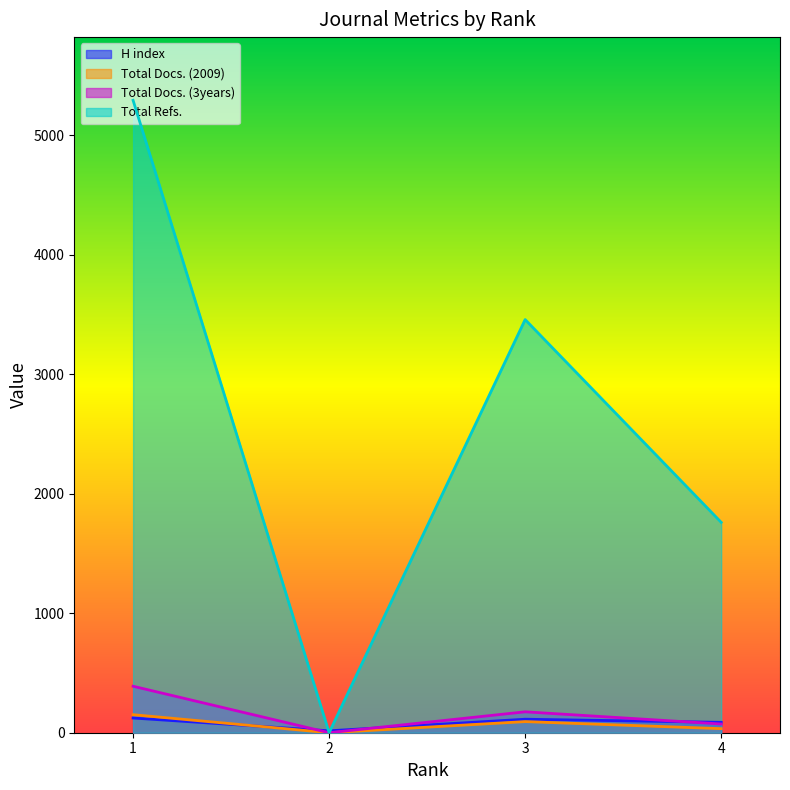

Which series has the widest spread of values?

Total Refs.